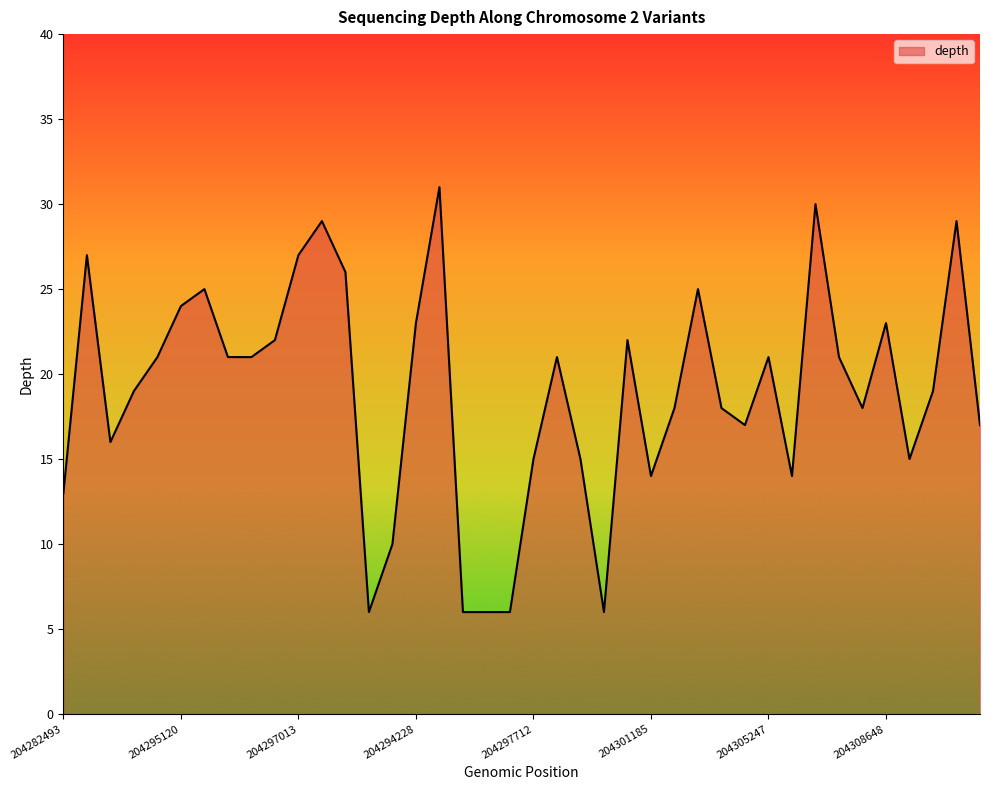

What is the smallest value displayed?

6